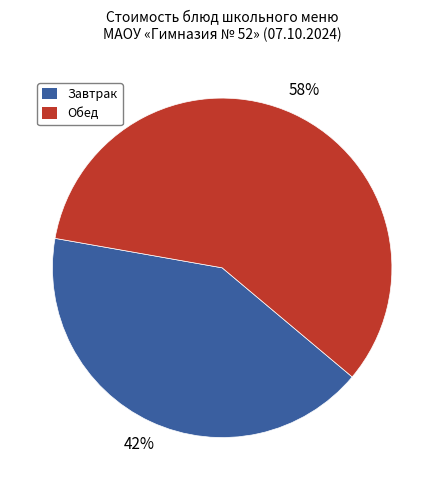

What percentage is the Обед slice, to the nearest percent?

58%